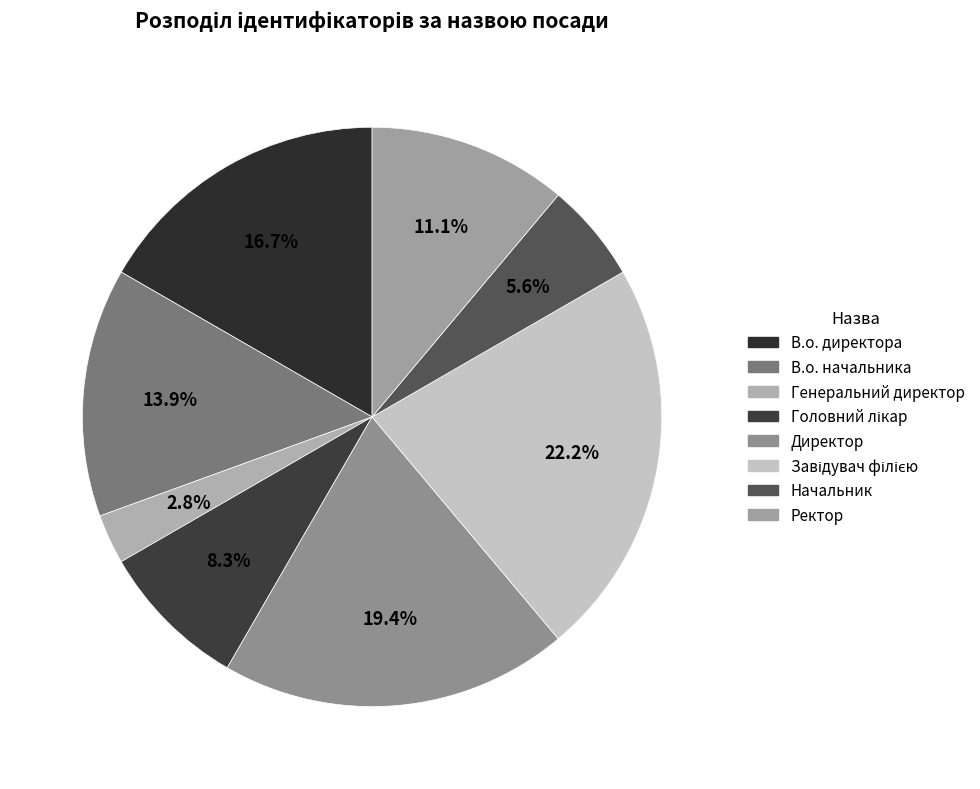

What is the change in value from Головний лікар to Завідувач філією?

+5